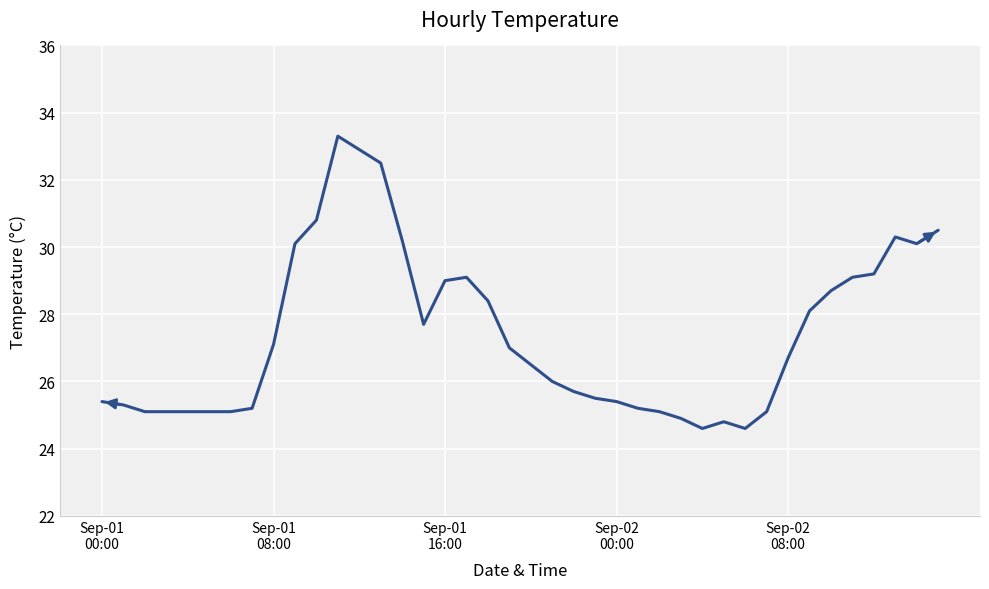

What is the smallest value displayed?

24.6